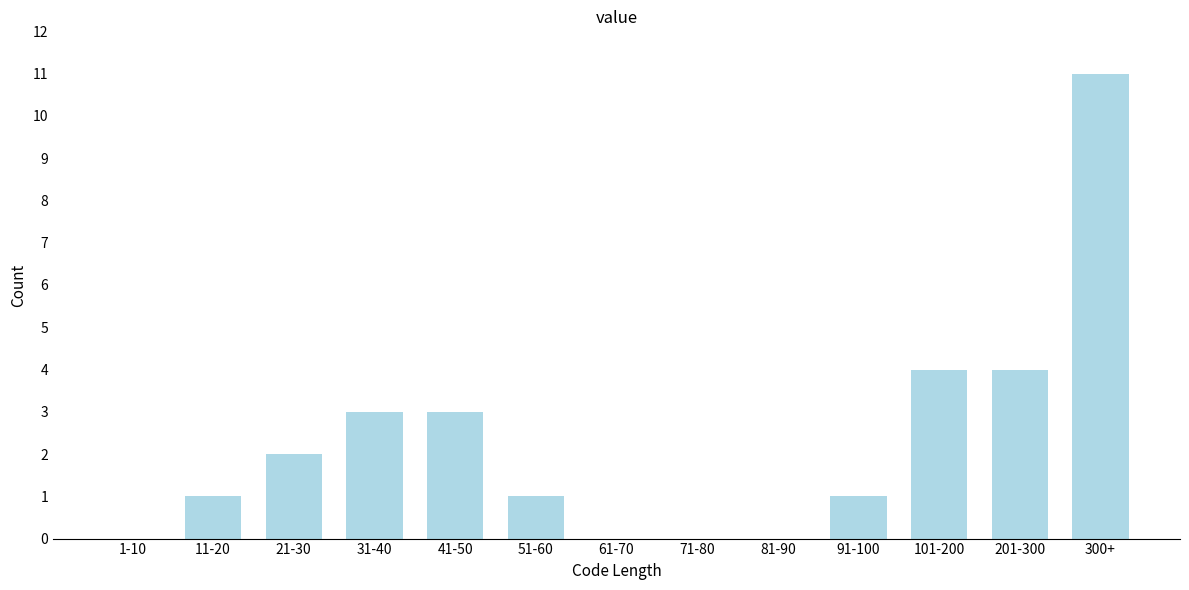

Reading left to right, extract all data points from this chart.

1-10=0	11-20=1	21-30=2	31-40=3	41-50=3	51-60=1	61-70=0	71-80=0	81-90=0	91-100=1	101-200=4	201-300=4	300+=11